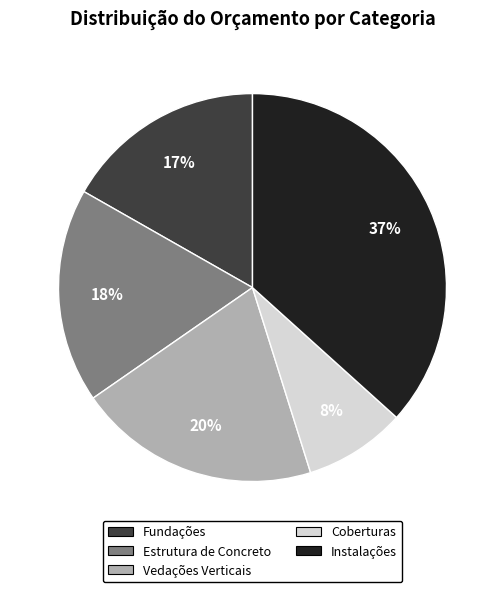

The Coberturas slice represents 1% of the pie. True or false?

False